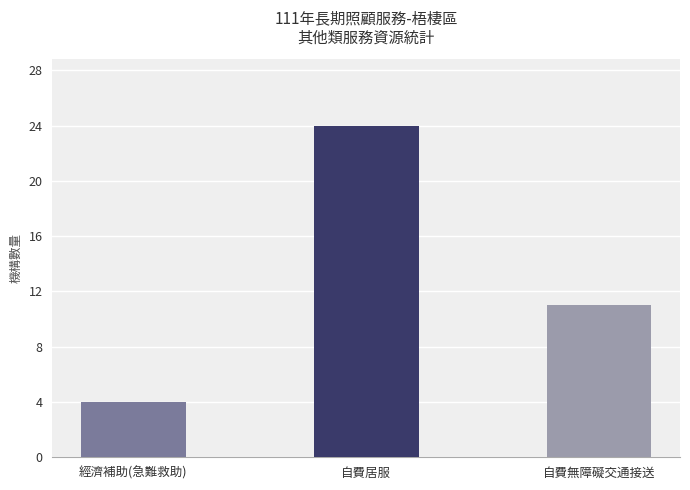

Between 經濟補助(急難救助) and 自費無障礙交通接送, which is larger?

自費無障礙交通接送